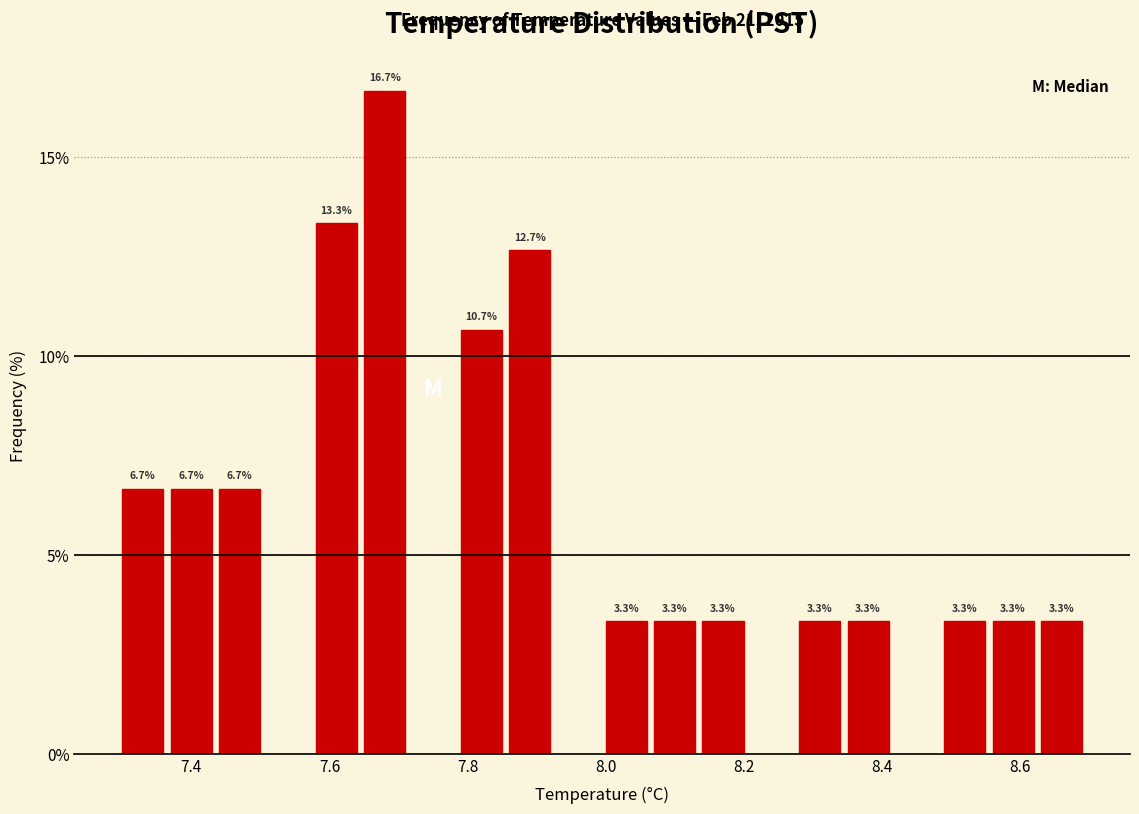

Read against the x-axis, roughly where is the centre of the tallest bar?

7.68